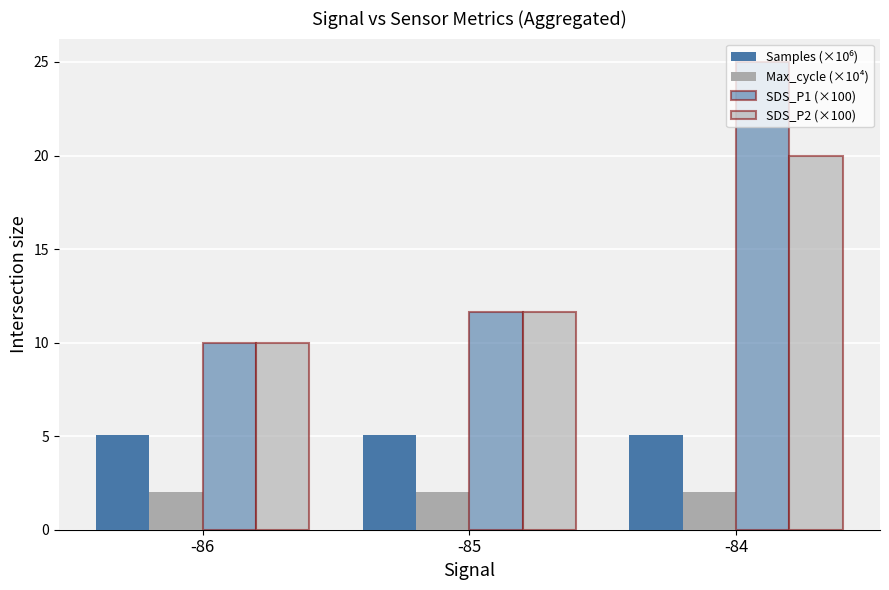

How many data points in SDS_P1 (×100) are above 11?

2